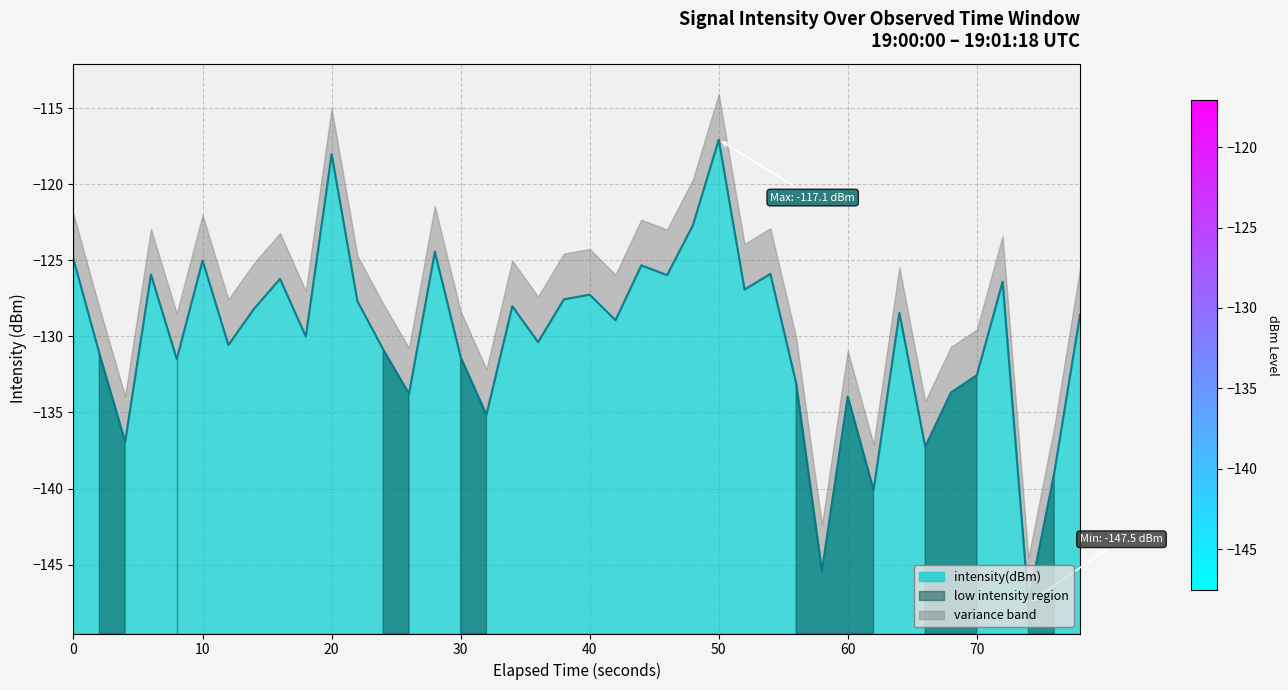

What is the highest value of the intensity(dBm) series?

-117.1